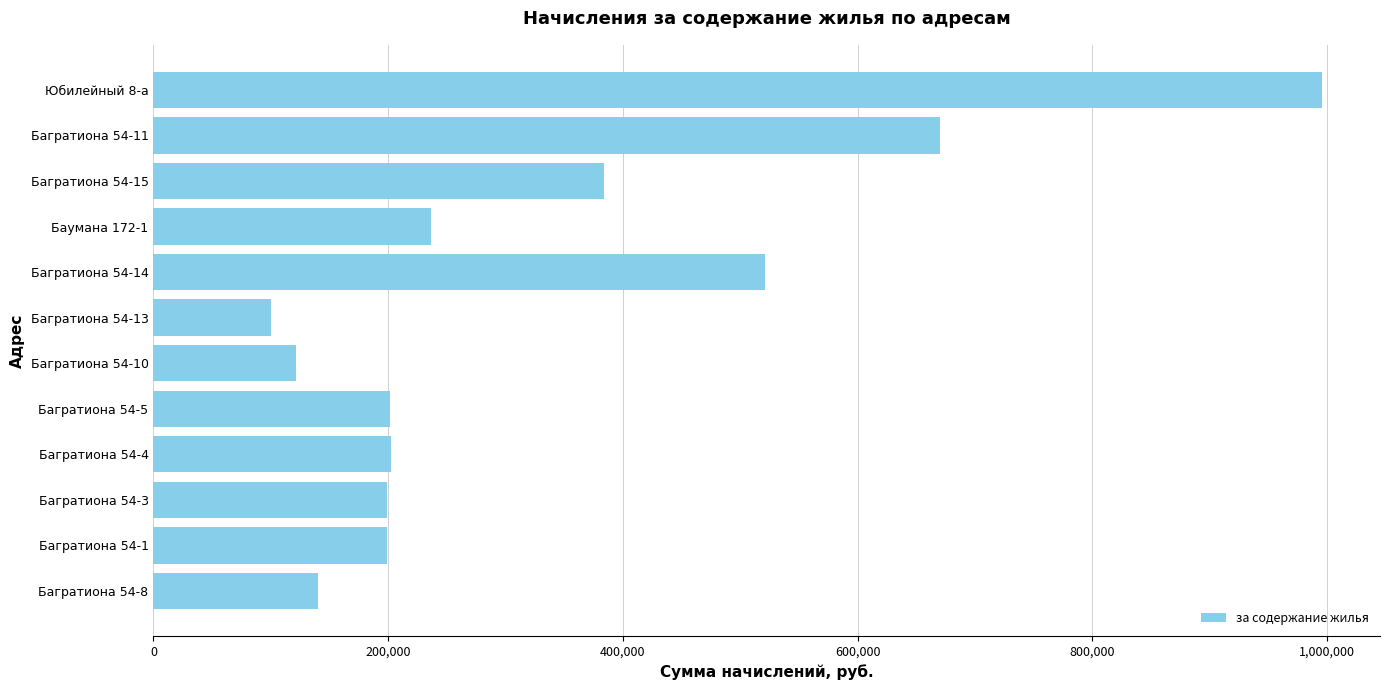

What is the maximum value shown in the chart?

995214.8